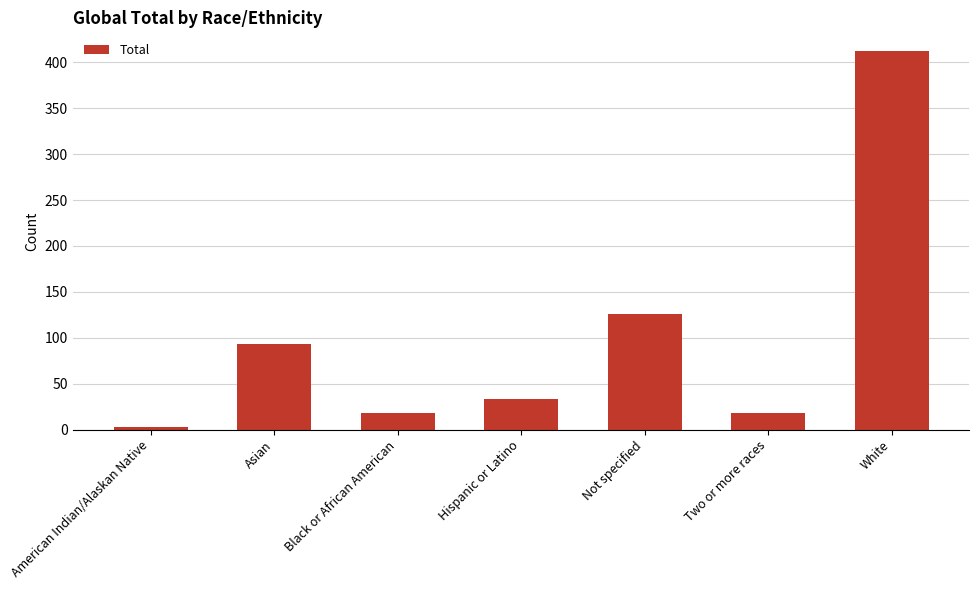

What is the sum of all values?

703